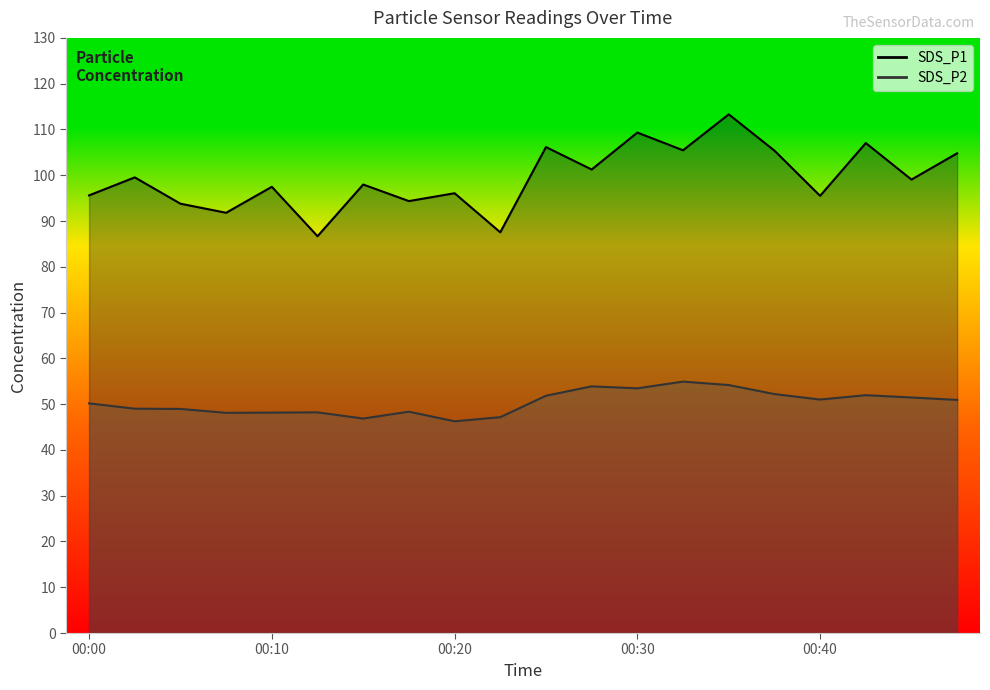

Rank the series by their maximum value, from lowest to highest.

SDS_P2, SDS_P1